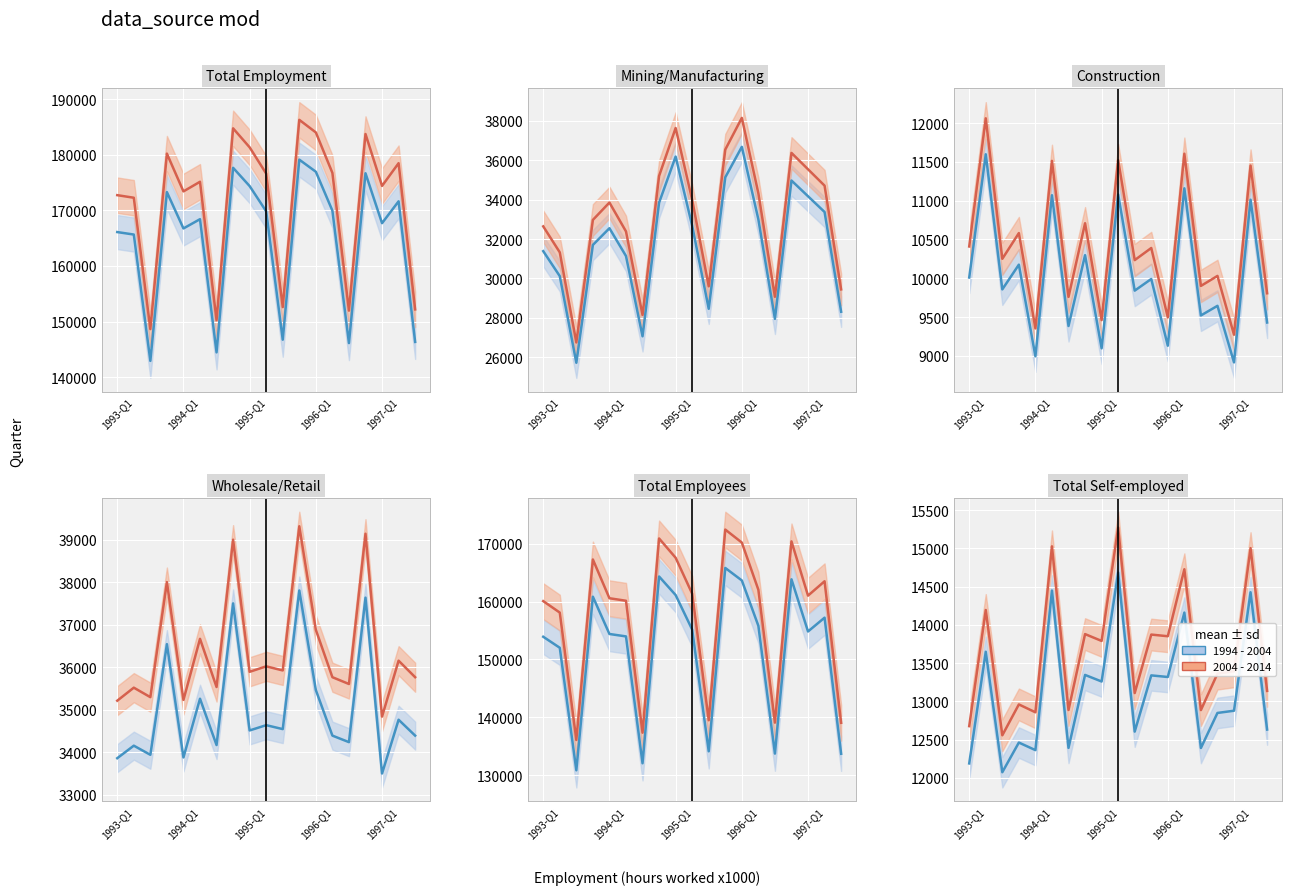

What is the total value across all series at 1996-Q1?

27168.7